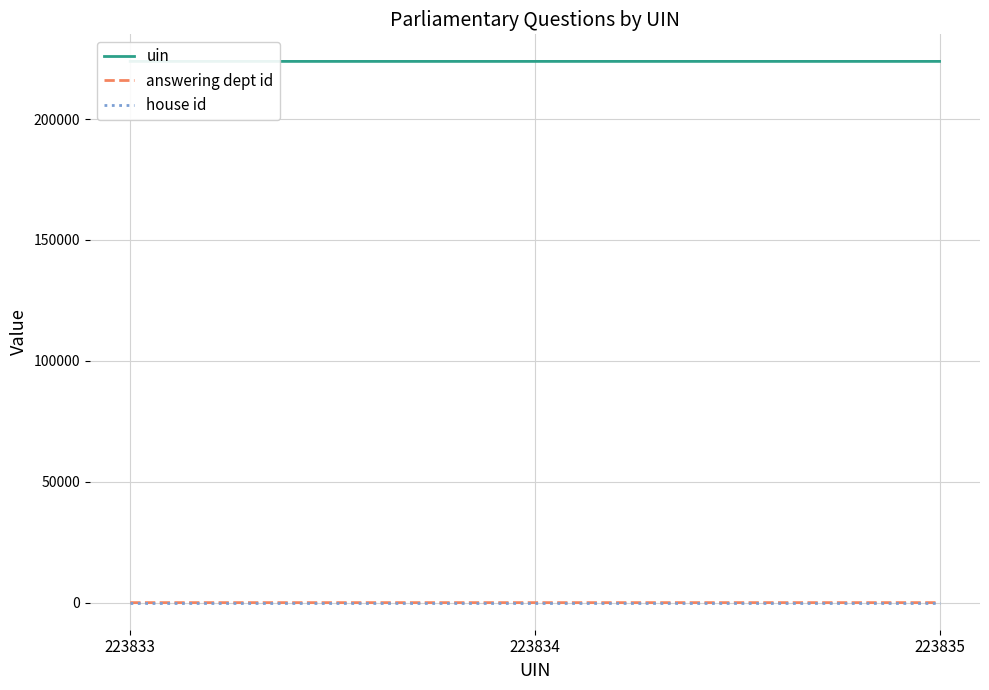

Reading left to right, what are all the values shown in this chart?

uin: 223833=223833	223834=223834	223835=223835
answering dept id: 223833=14	223834=14	223835=17
house id: 223833=1	223834=1	223835=1